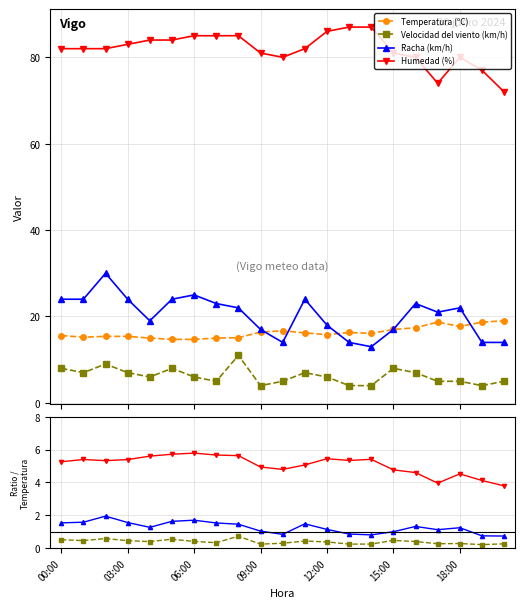

What is the label of the 6th point from the right?

15:00